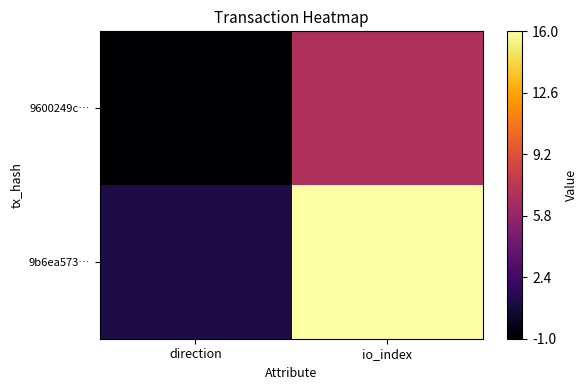

What is the maximum value shown in the chart?

16